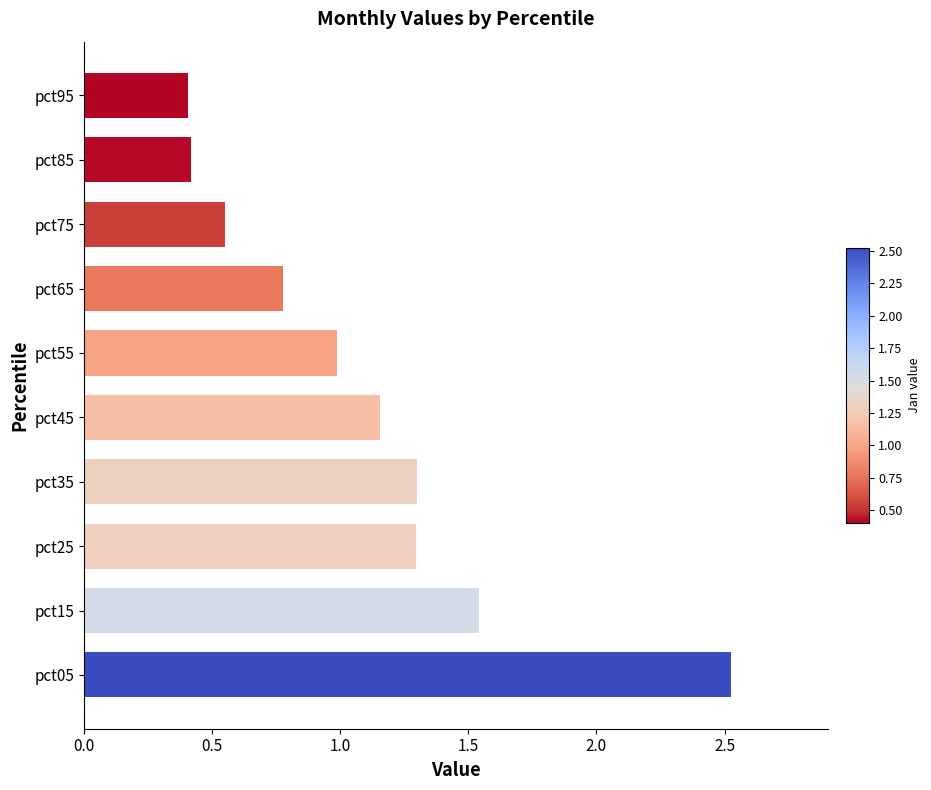

The chart shows a value of 0.8 at pct65. True or false?

True